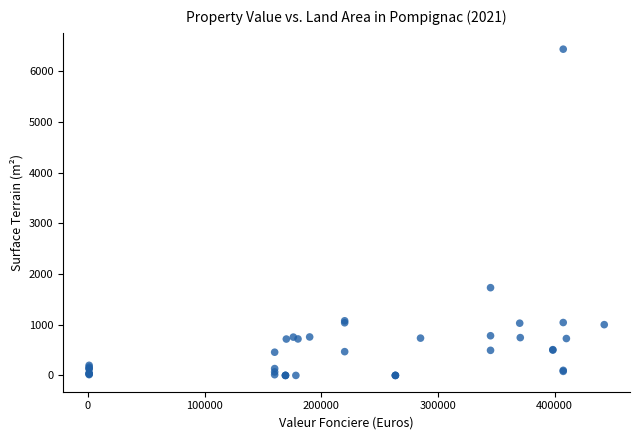

What Y value in the scatter plot is closest to 3220?

1732